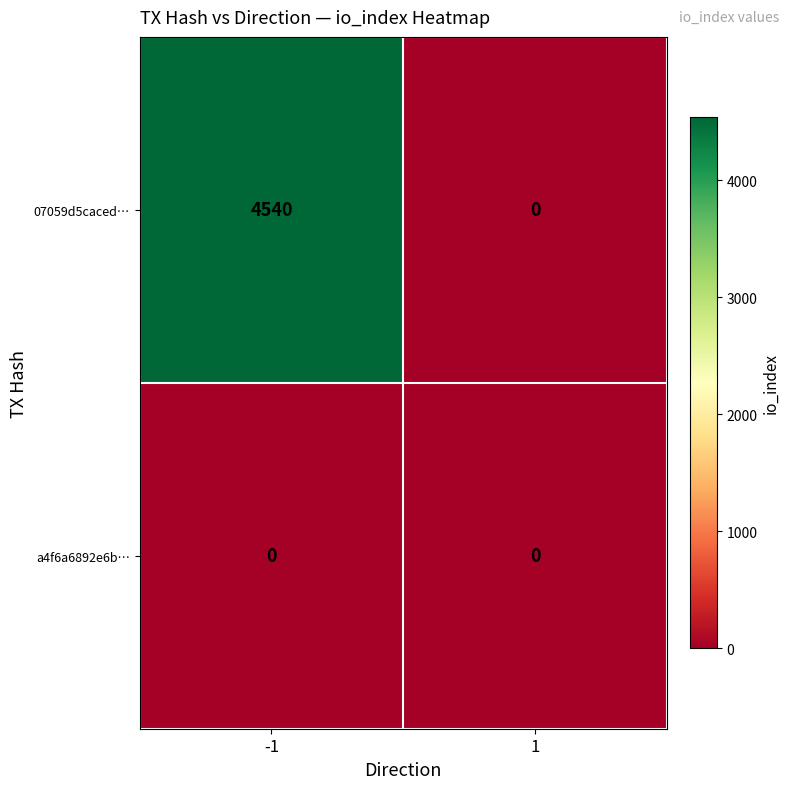

Which series changed the most between -1 and 1?

07059d5caced…